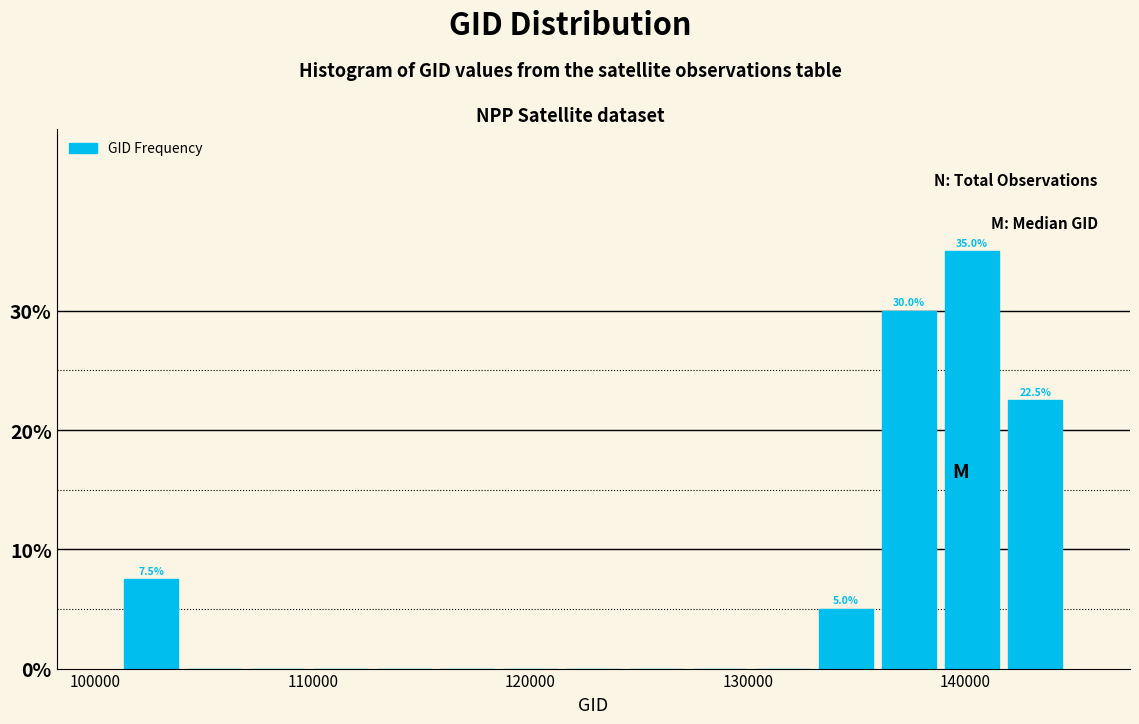

Read against the x-axis, roughly where is the centre of the tallest bar?

140000